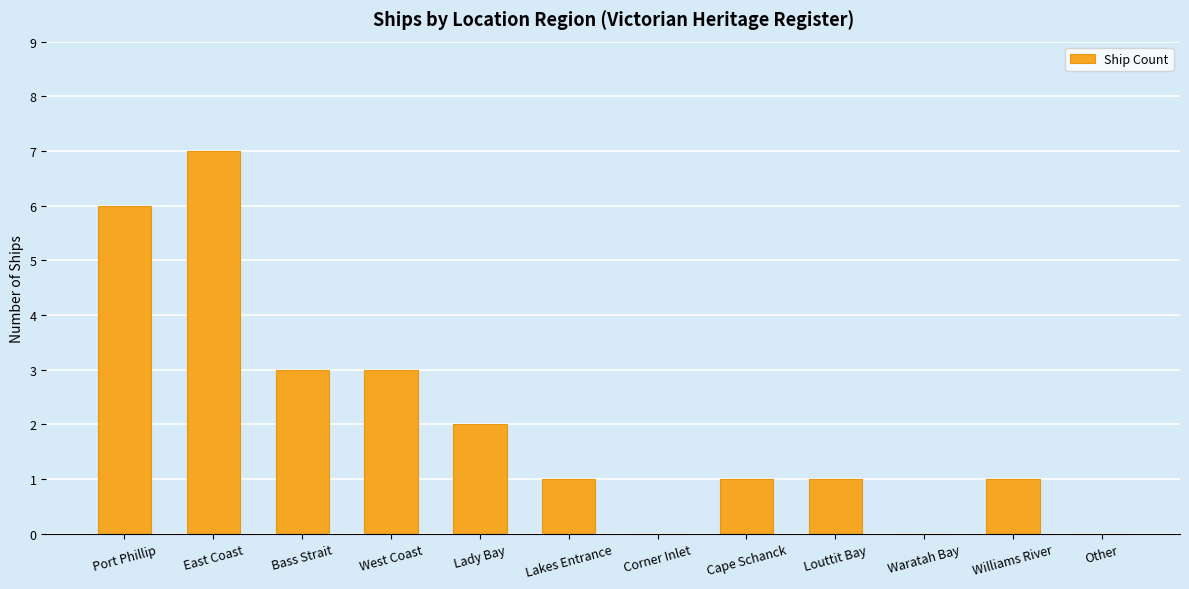

The value at Lakes Entrance is 1. True or false?

True